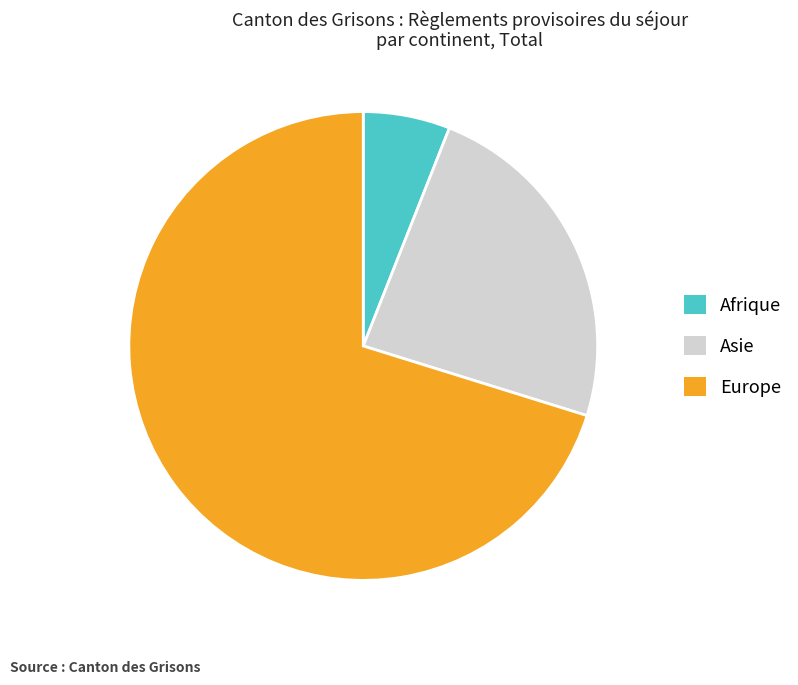

Is there any slice that represents more than half of the pie?

Yes